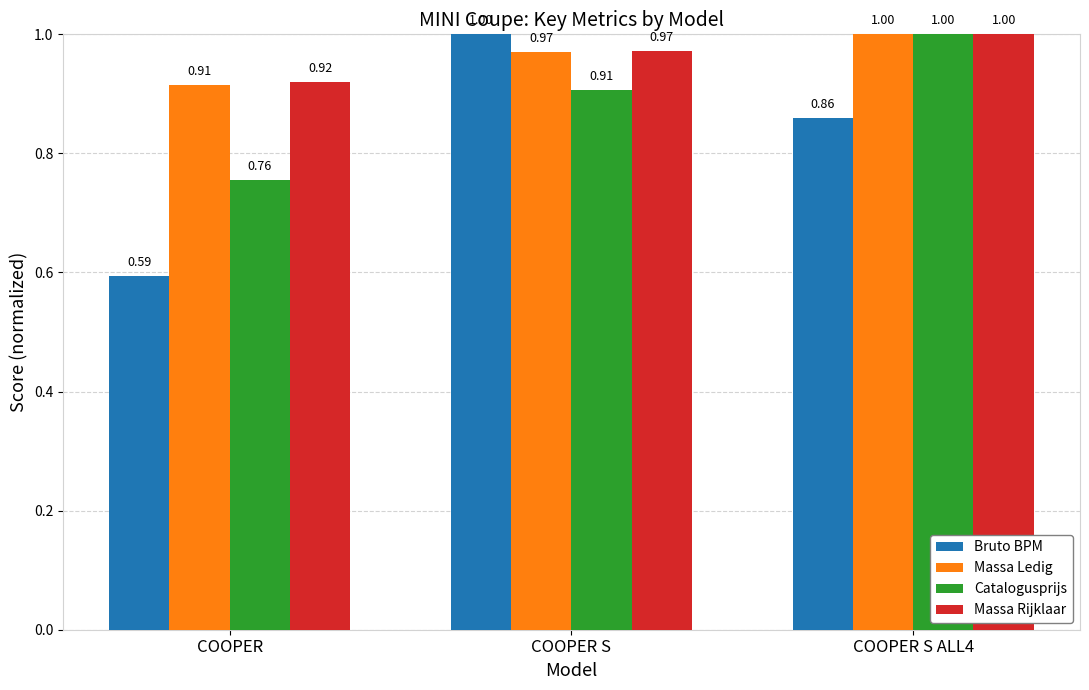

At which label does Catalogusprijs reach its minimum?

COOPER